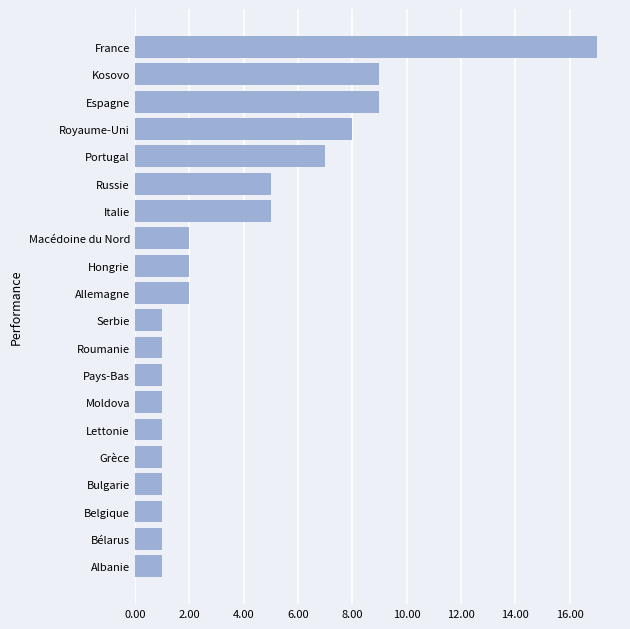

Which has a higher value, Macédoine du Nord or Espagne?

Espagne